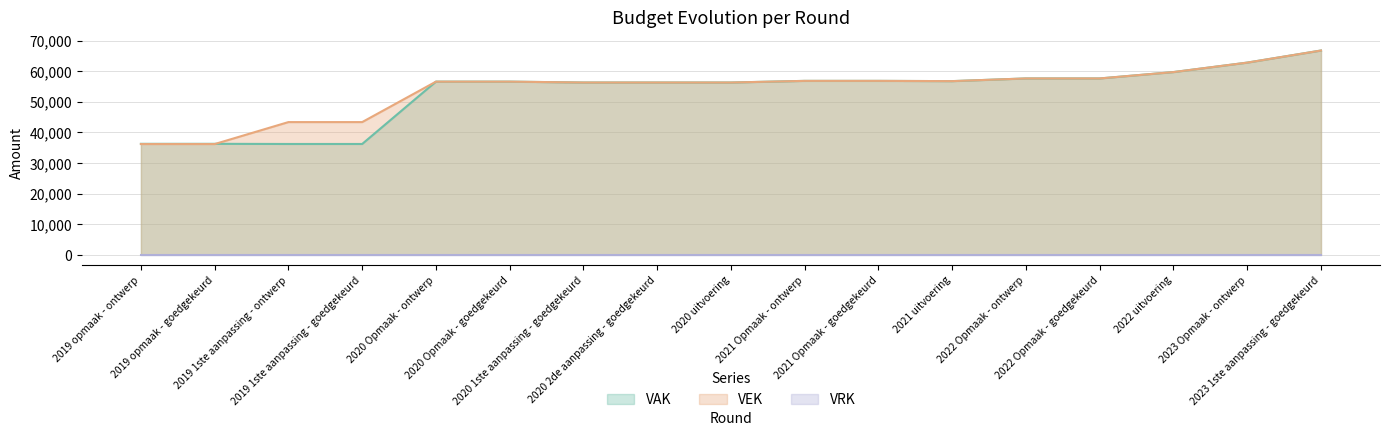

What is the highest value of the VAK series?

66823